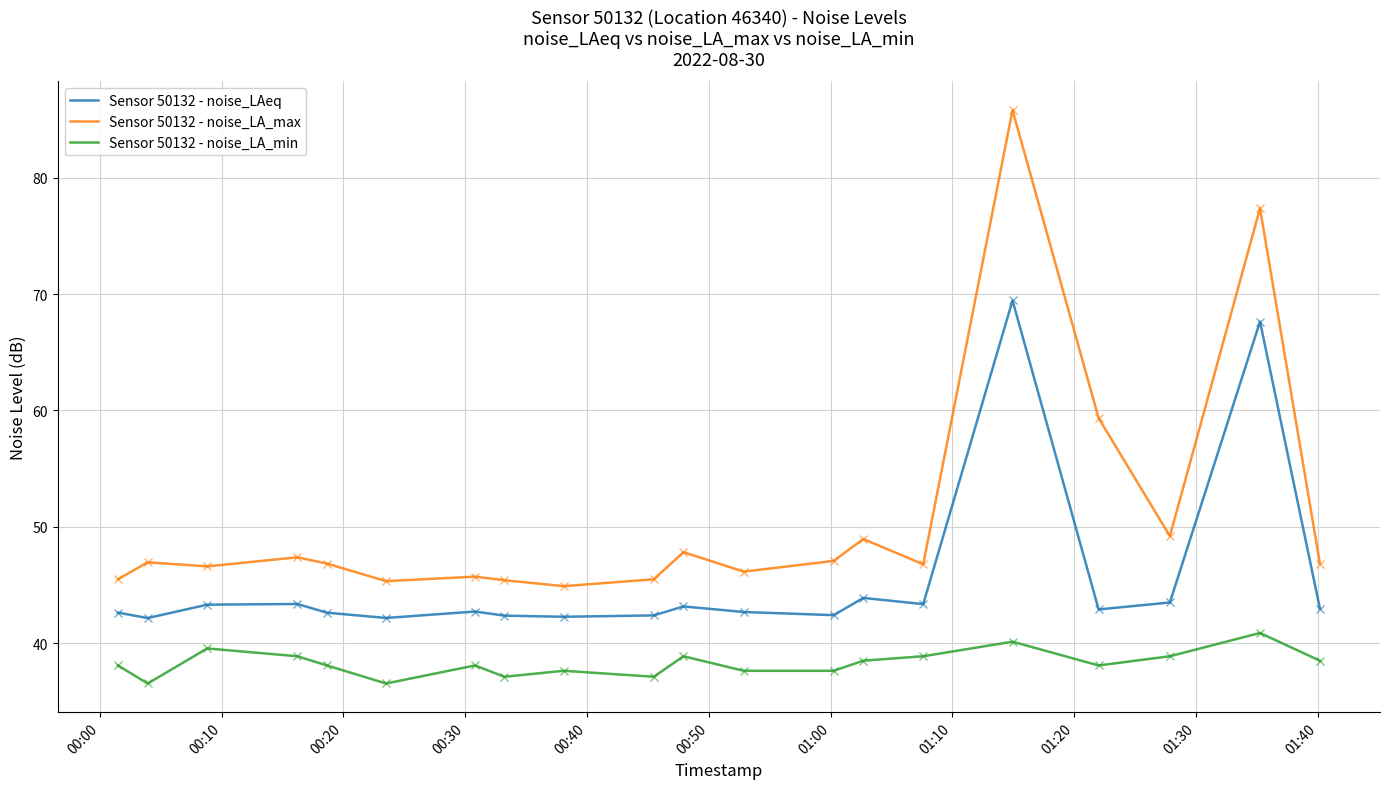

Rank the series by their maximum value, from lowest to highest.

Sensor 50132 - noise_LA_min, Sensor 50132 - noise_LAeq, Sensor 50132 - noise_LA_max